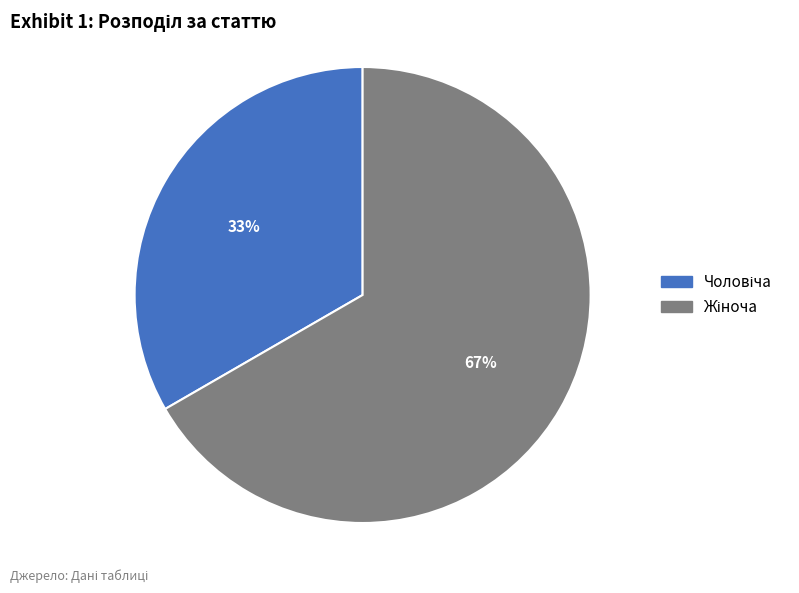

To the nearest percent, what is the average slice percentage?

50%